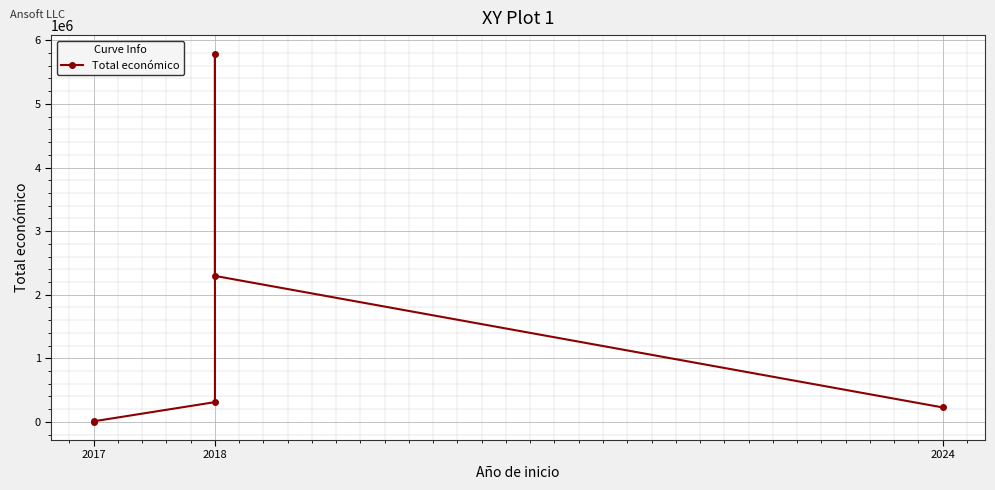

How many values exceed 311553?

2